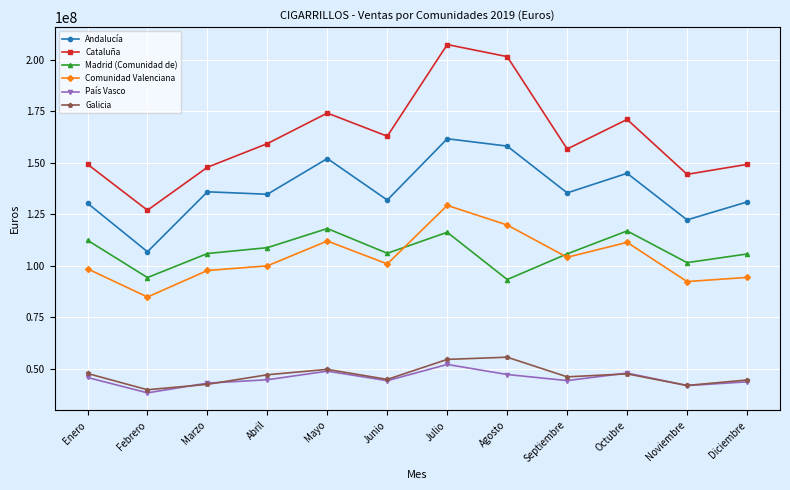

What are all the series names shown in the legend?

Andalucía, Cataluña, Madrid (Comunidad de), Comunidad Valenciana, País Vasco, Galicia